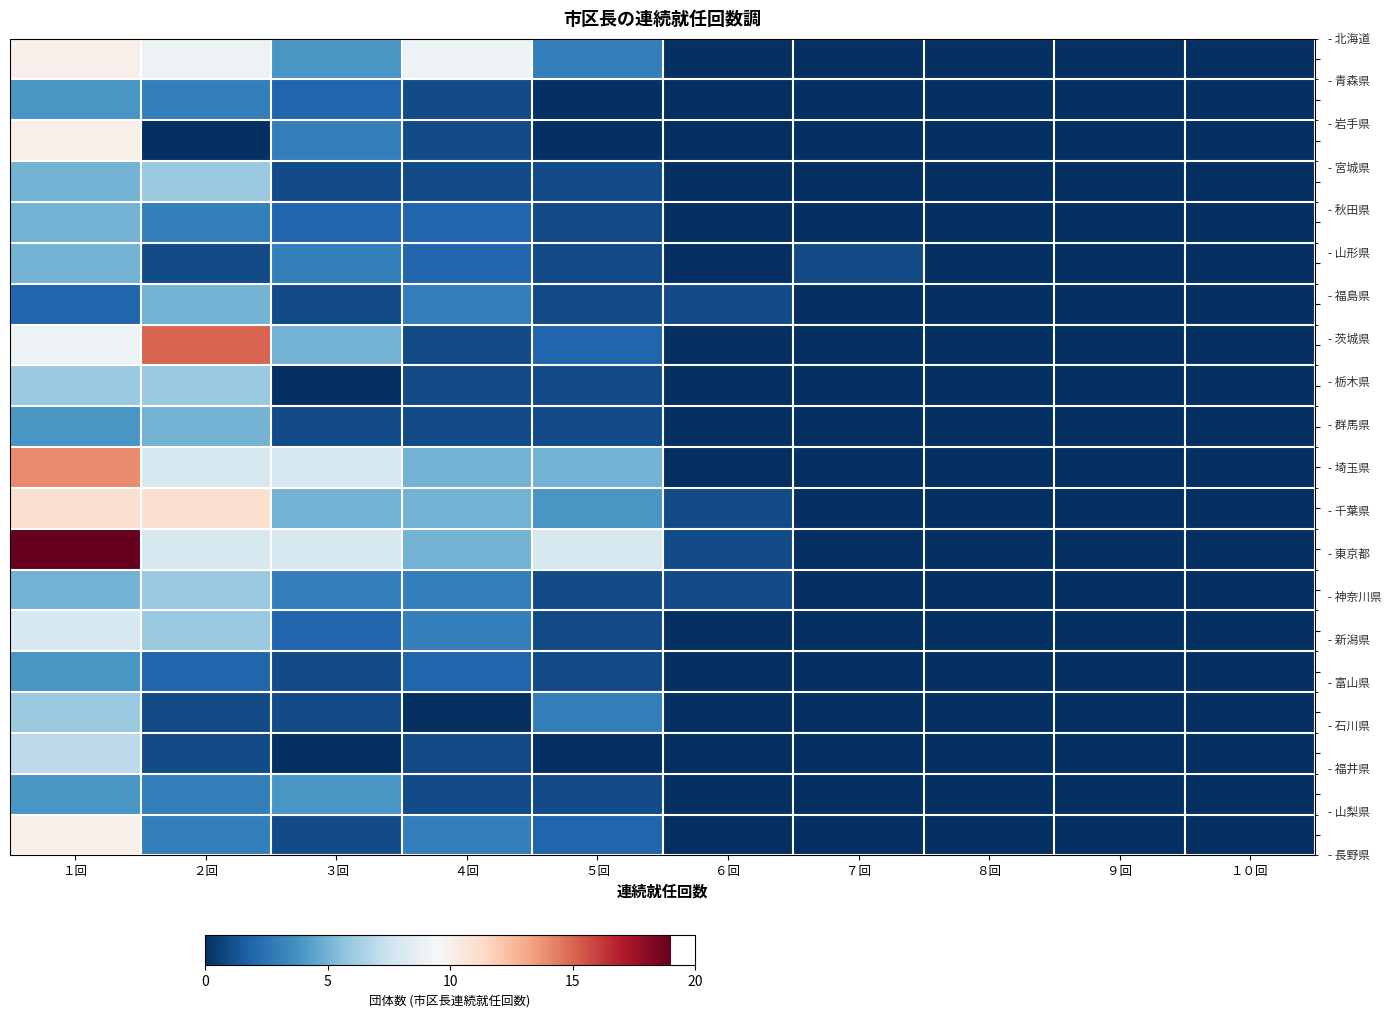

At how many categories does at least one series exceed 3?

5